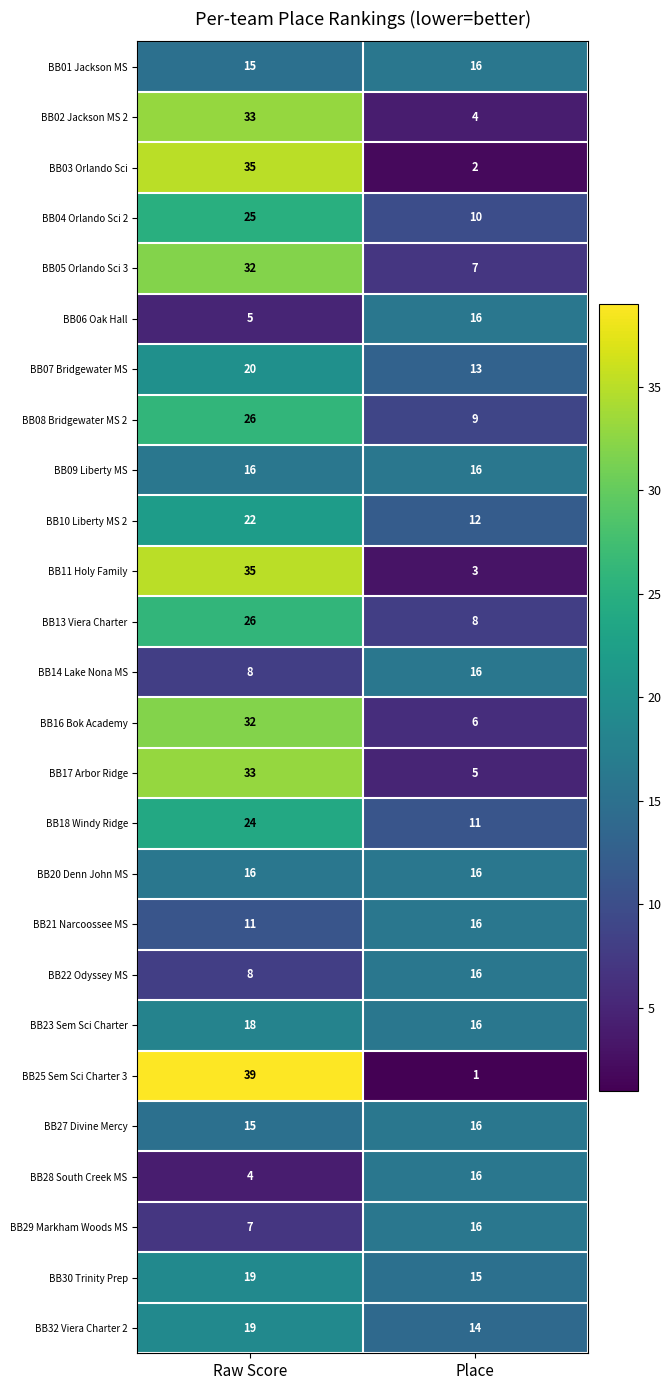

What is the sum of all BB14 Lake Nona MS values?

24